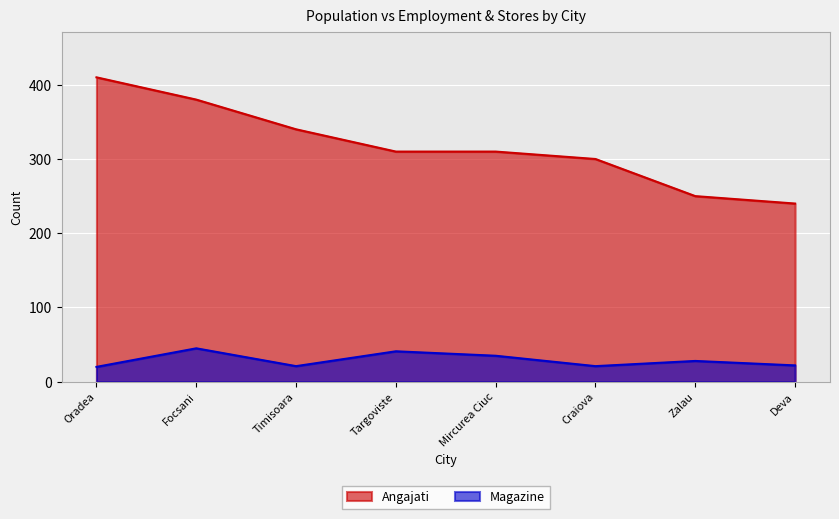

Reading right to left, transcribe all the data shown in this chart.

Angajati: Deva=240	Zalau=250	Craiova=300	Mircurea Ciuc=310	Targoviste=310	Timisoara=340	Focsani=380	Oradea=410
Magazine: Deva=22	Zalau=28	Craiova=21	Mircurea Ciuc=35	Targoviste=41	Timisoara=21	Focsani=45	Oradea=20